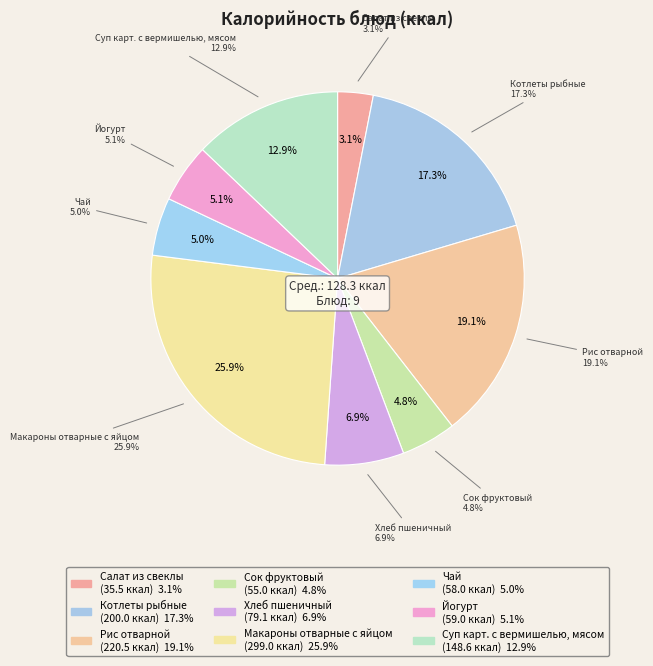

Which category has the biggest portion of the pie?

Макароны отварные с яйцом